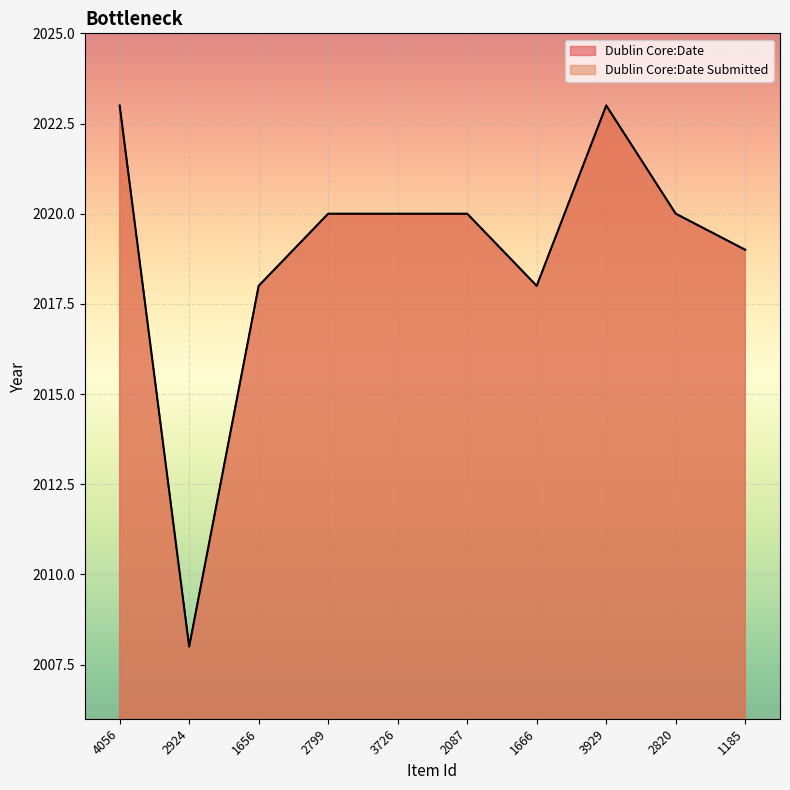

The Dublin Core:Date series shows 1223 at 3726. True or false?

False